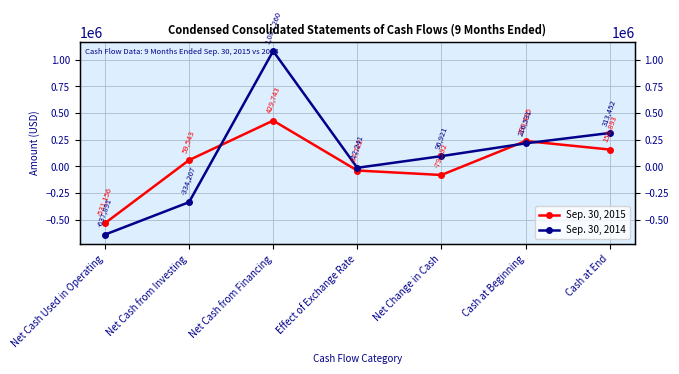

Which category has the lowest value in the Sep. 30, 2015 series?

Net Cash Used in Operating